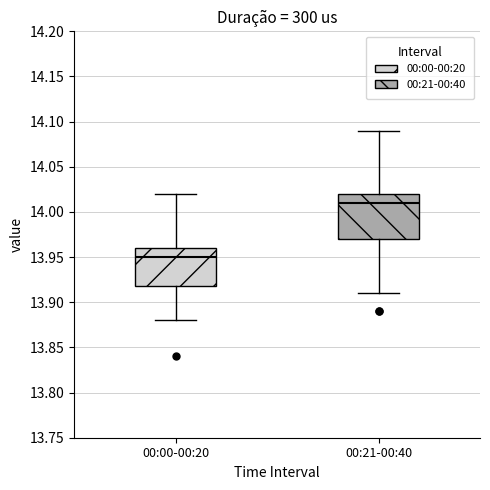

Where is the upper edge of the box for 00:00-00:20 on the y-axis? The values are not printed on the chart, so give them approximately, as read against the axis.

13.96